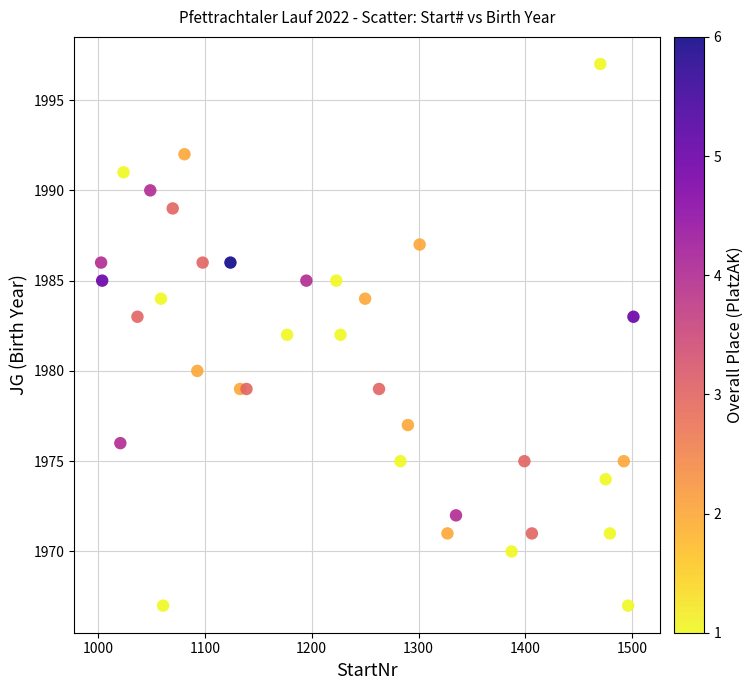

What is the range of X values (max minus min)?

498